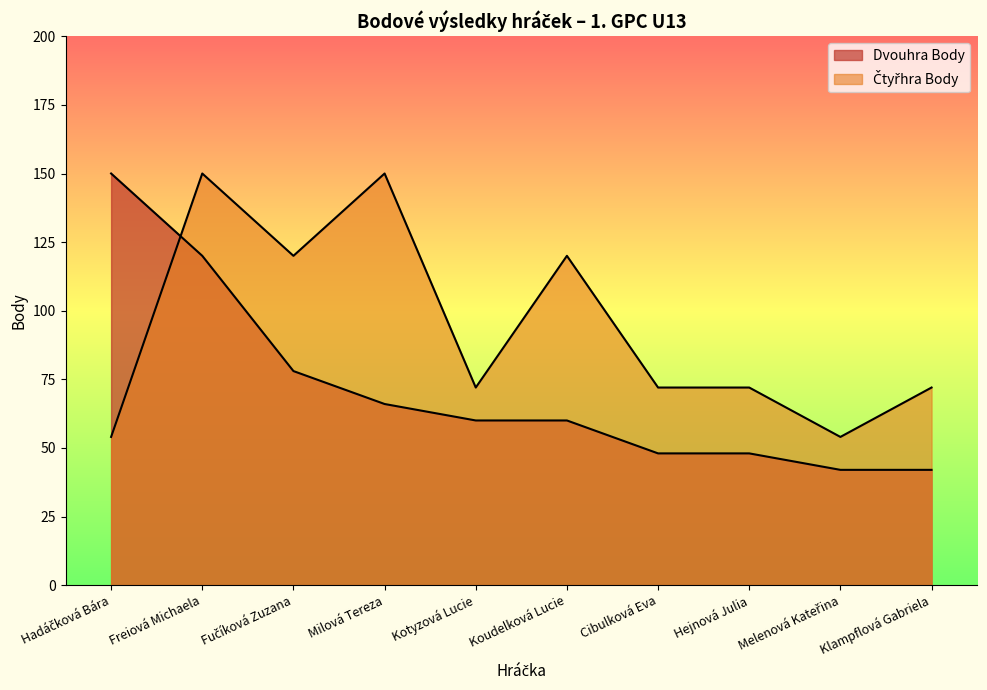

Where is the first local minimum for Čtyřhra Body?

Fučíková Zuzana